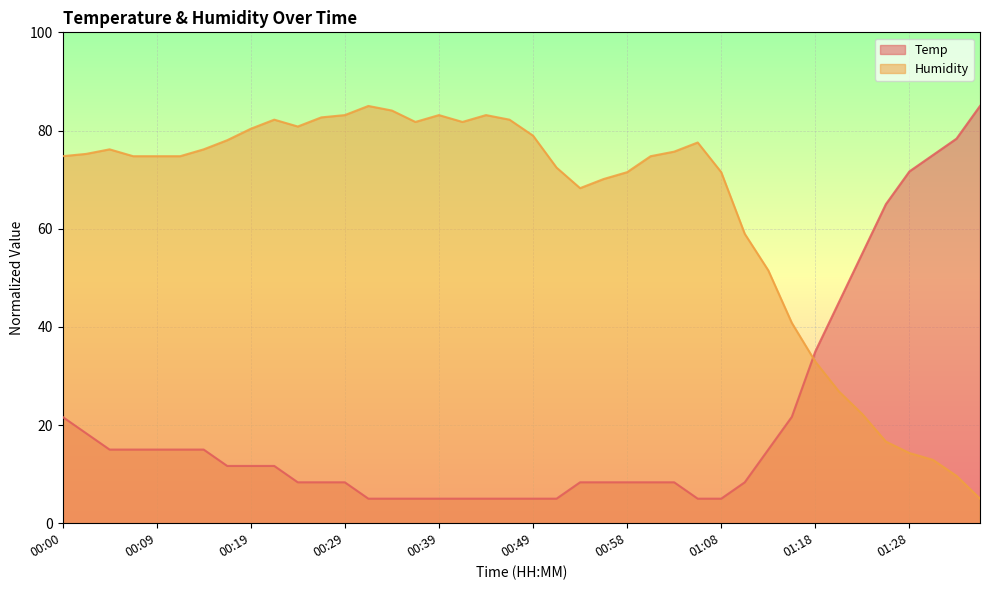

Reading left to right, extract all data points from this chart.

Temp: 21.7	18.3	15.0	15.0	15.0	15.0	15.0	11.7	11.7	11.7	8.3	8.3	8.3	5.0	5.0	5.0	5.0	5.0	5.0	5.0	5.0	5.0	8.3	8.3	8.3	8.3	8.3	5.0	5.0	8.3	15.0	21.7	35.0	45.0	55.0	65.0	71.7	75.0	78.3	85.0
Humidity: 74.8	75.2	76.2	74.8	74.8	74.8	76.2	78.0	80.3	82.2	80.8	82.7	83.1	85.0	84.1	81.7	83.1	81.7	83.1	82.2	79.0	72.4	68.3	70.1	71.5	74.8	75.7	77.6	71.5	59.0	51.5	40.8	32.9	26.9	22.2	16.6	14.3	12.9	9.7	5.0